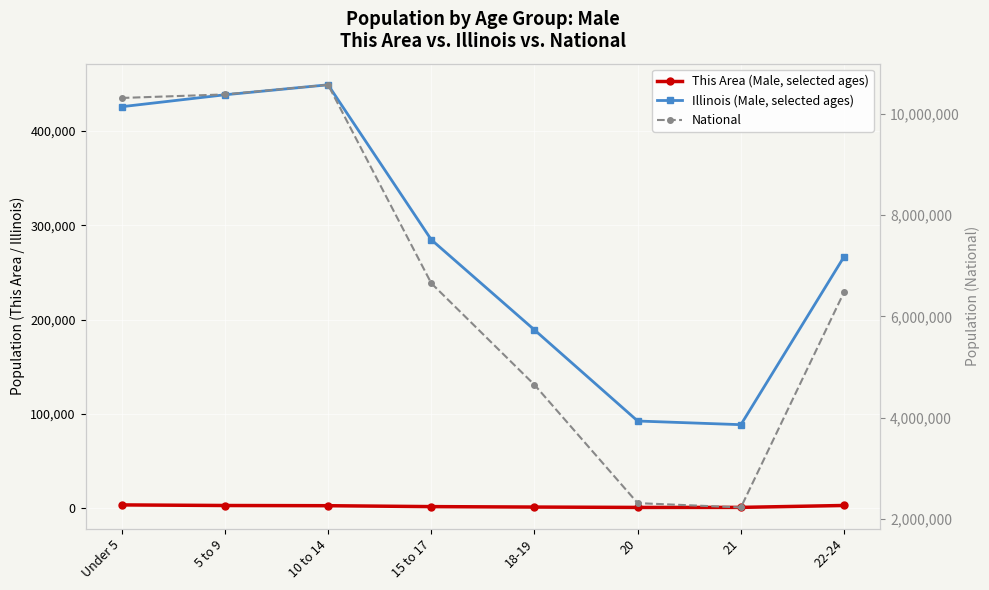

What are all the series names shown in the legend?

This Area (Male, selected ages), Illinois (Male, selected ages), National